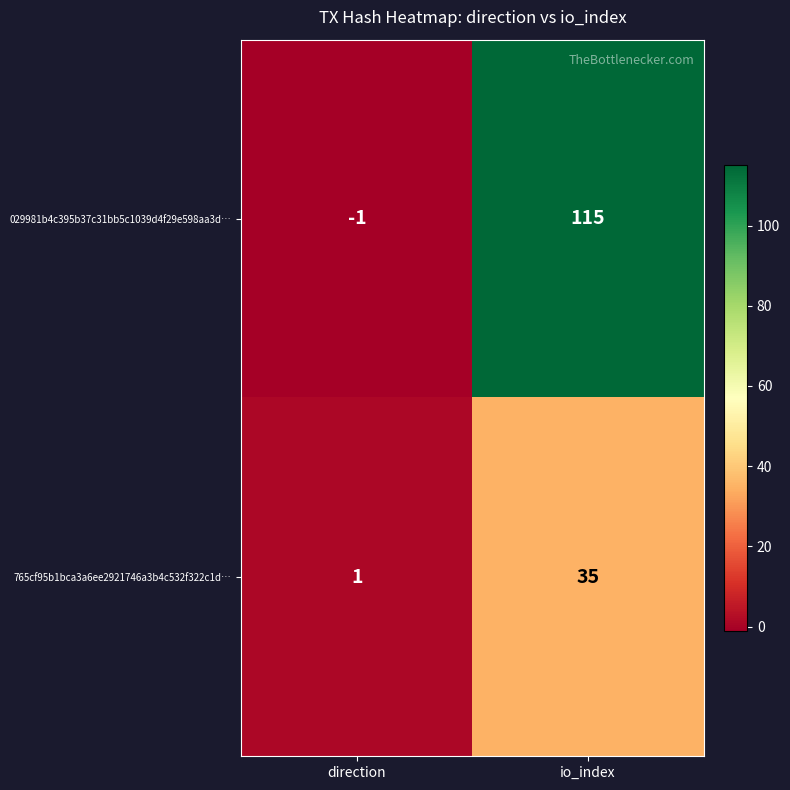

What is the total value across all series at io_index?

150